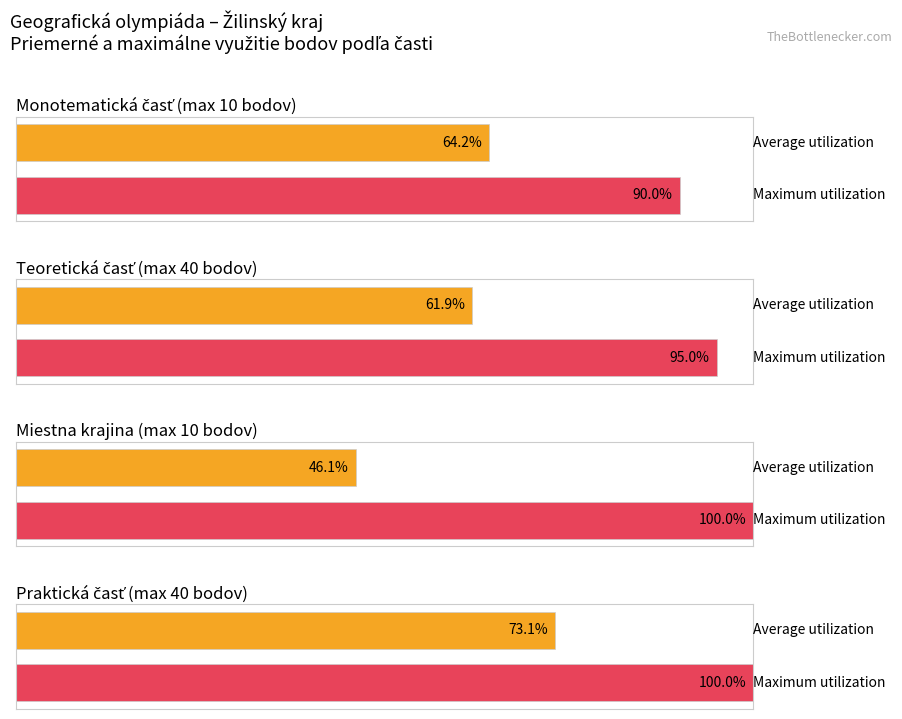

True or false: Monotematická časť has a value of 8 at 33.

False